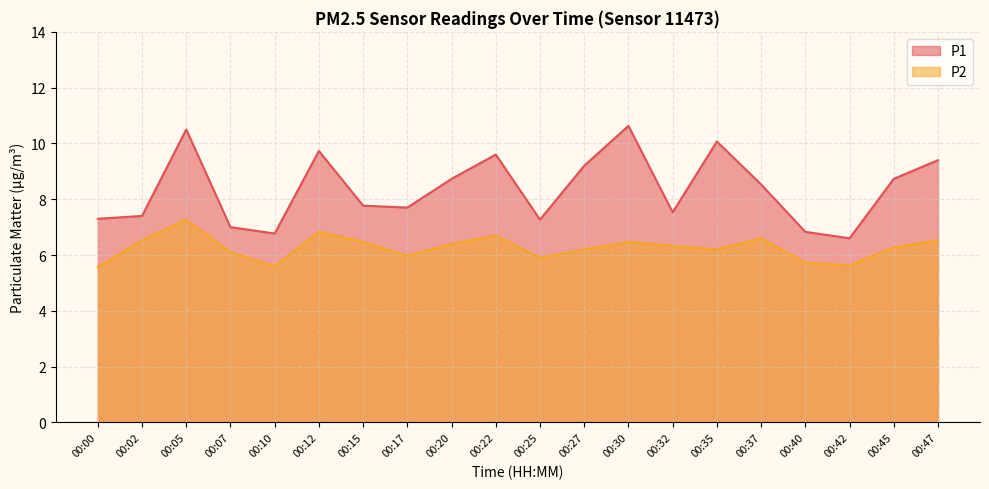

Rank the categories by P1 value from lowest to highest.

00:42, 00:10, 00:40, 00:07, 00:25, 00:00, 00:02, 00:32, 00:17, 00:15, 00:37, 00:20, 00:45, 00:27, 00:47, 00:22, 00:12, 00:35, 00:05, 00:30